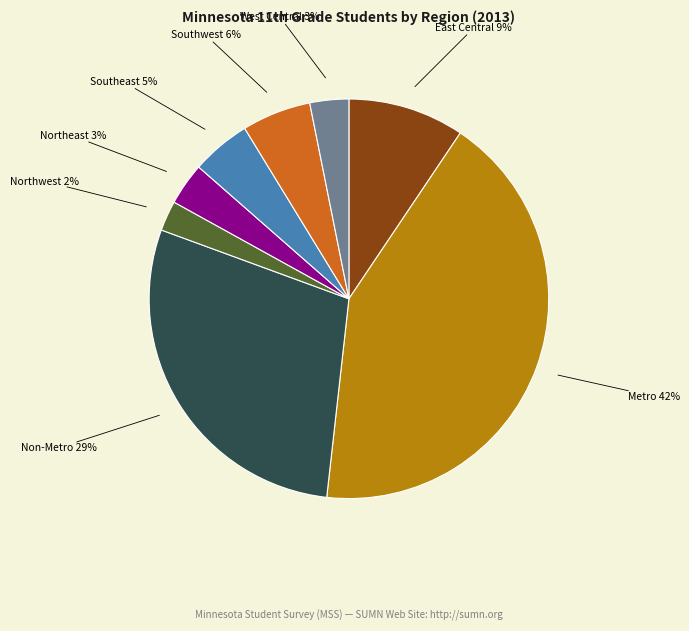

Is there any slice that represents more than half of the pie?

No